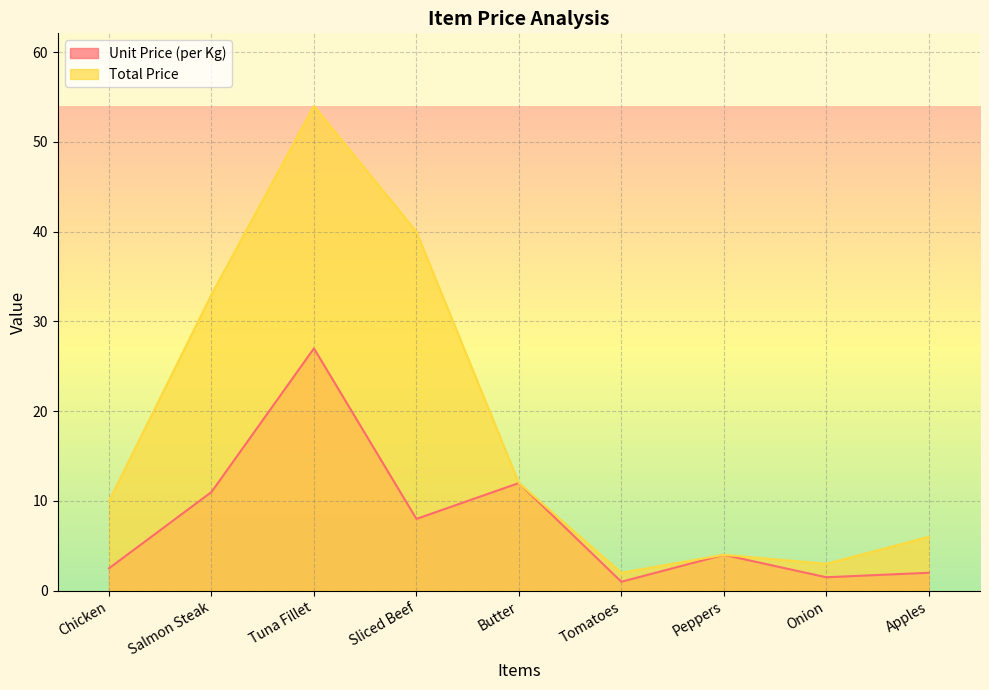

Count the number of data series in this chart.

2